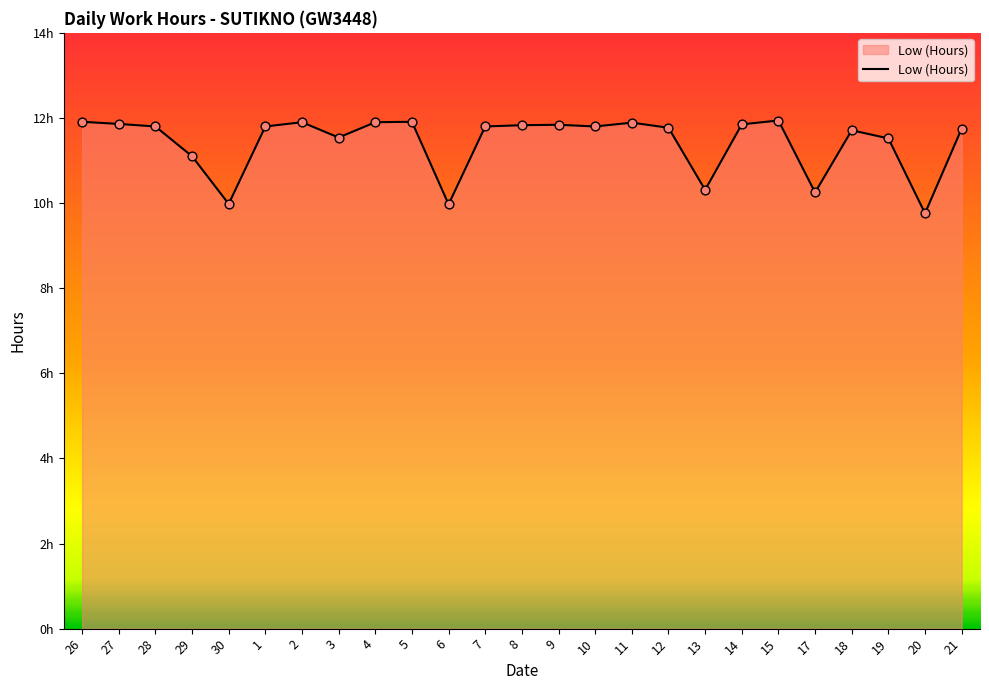

What is the change in value from 26 to 10?

-0.1